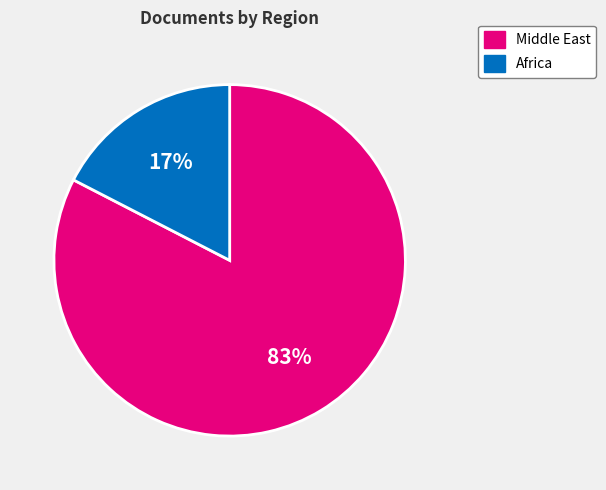

Is there a majority slice in this chart?

Yes